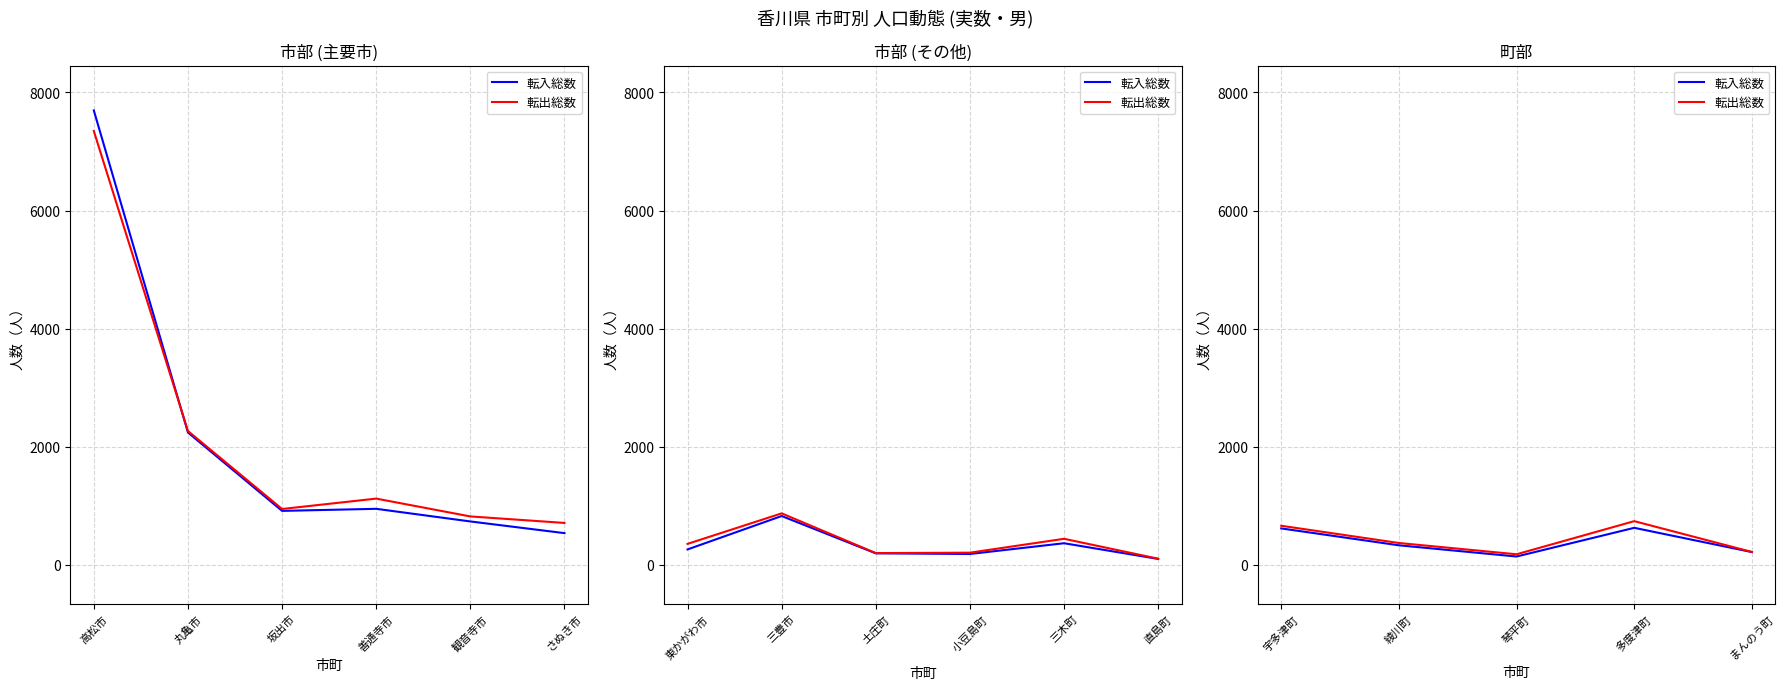

How many lines are shown in the chart?

2